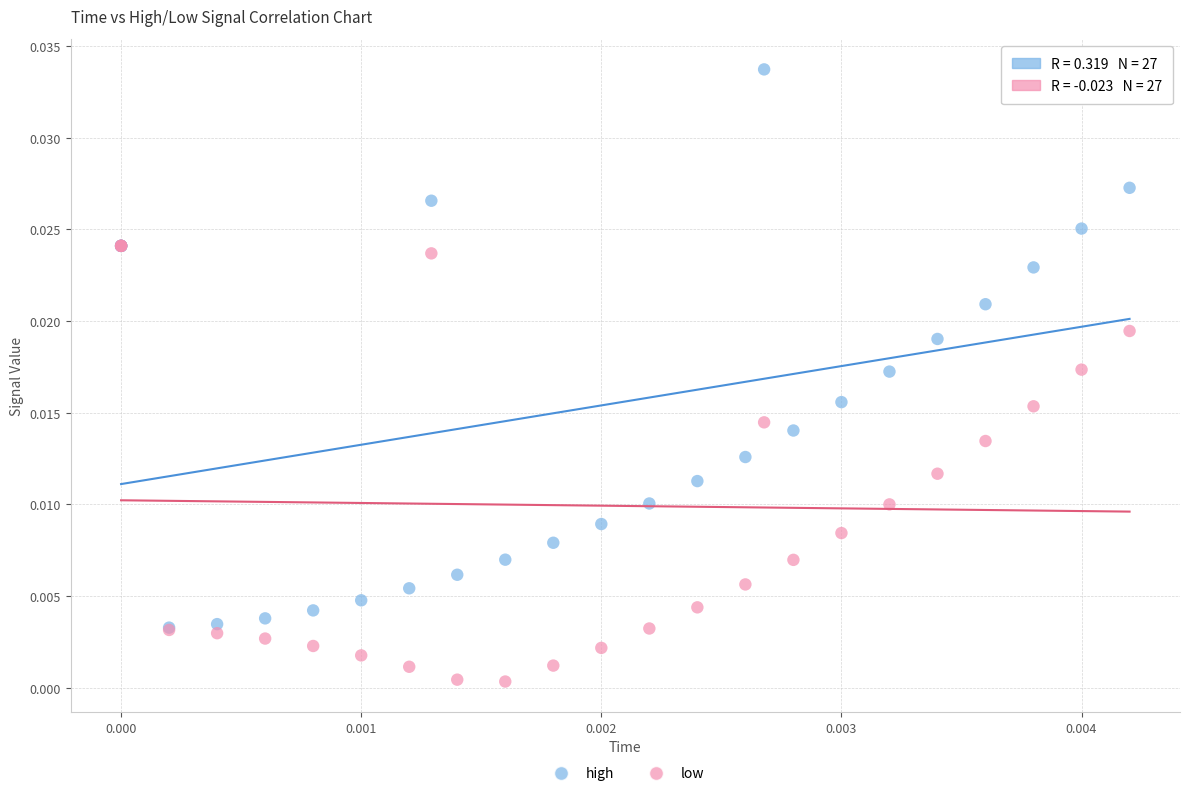

What are all the series names shown in the legend?

high, low